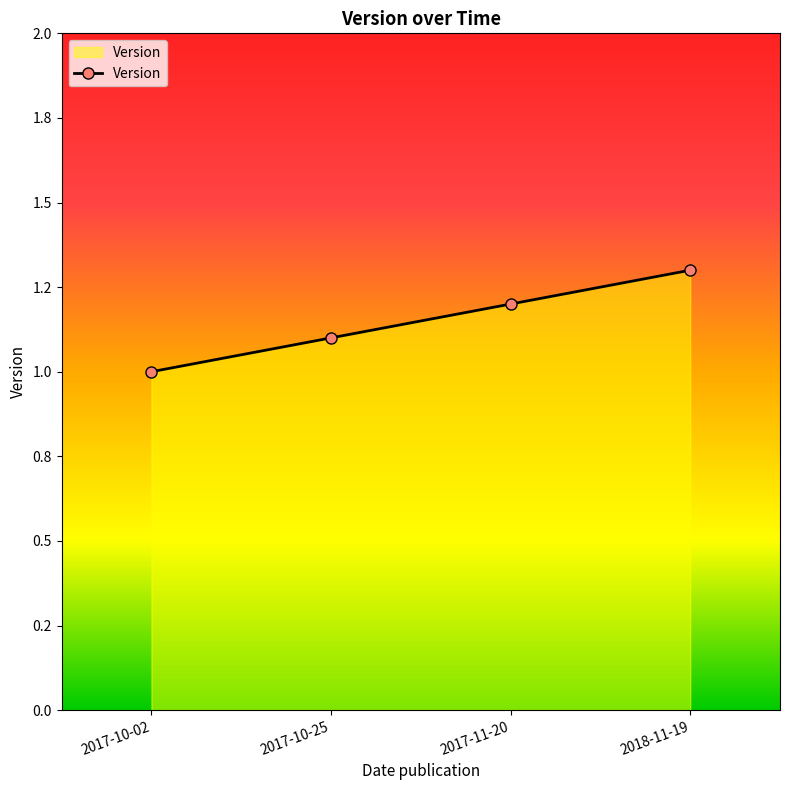

What is the average value?

1.1